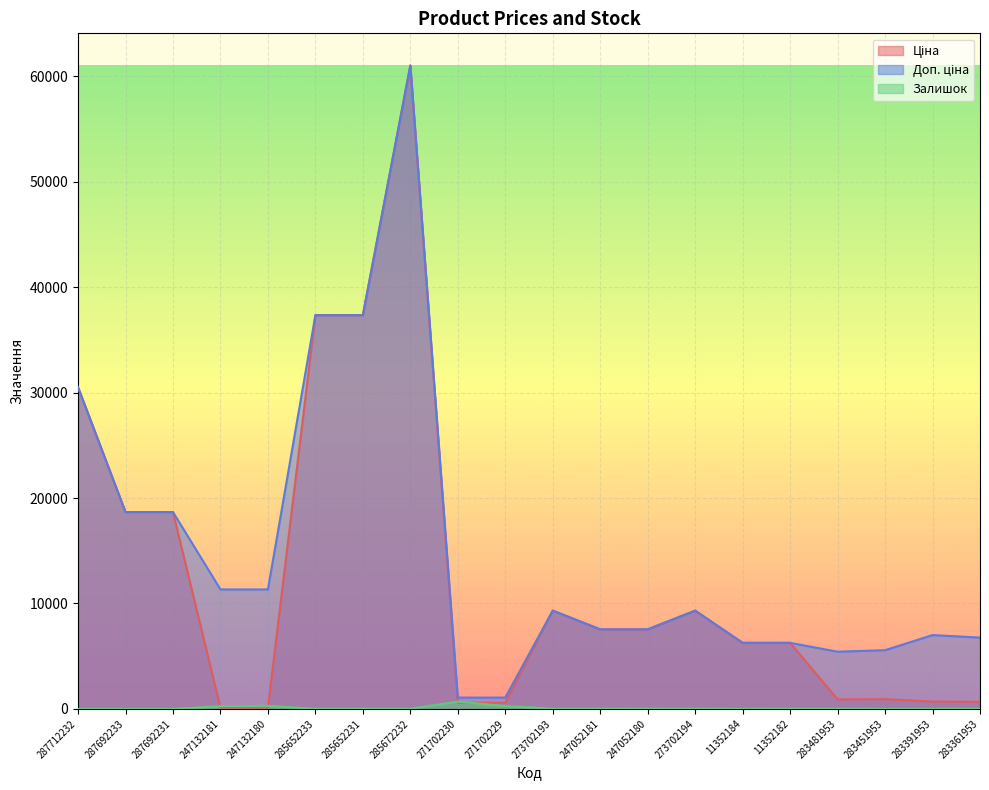

Reading left to right, list all the values displayed in this chart.

Ціна: 30512.3	18671.5	18671.5	113.3	113.3	37343.0	37343.0	61024.7	586.0	586.0	9321.4	7545.9	7545.9	9321.4	6266.7	6266.7	904.3	928.3	700.4	676.4
Доп. ціна: 30512.3	18671.5	18671.5	11334.0	11334.0	37343.0	37343.0	61024.7	1074.5	1074.5	9321.4	7545.9	7545.9	9321.4	6266.7	6266.7	5425.9	5569.9	7004.3	6764.4
Залишок: 0.0	0.0	0.0	260.0	290.0	12.0	22.0	15.0	690.0	272.0	19.0	19.0	21.0	18.0	0.0	23.0	24.0	2.0	8.0	19.0